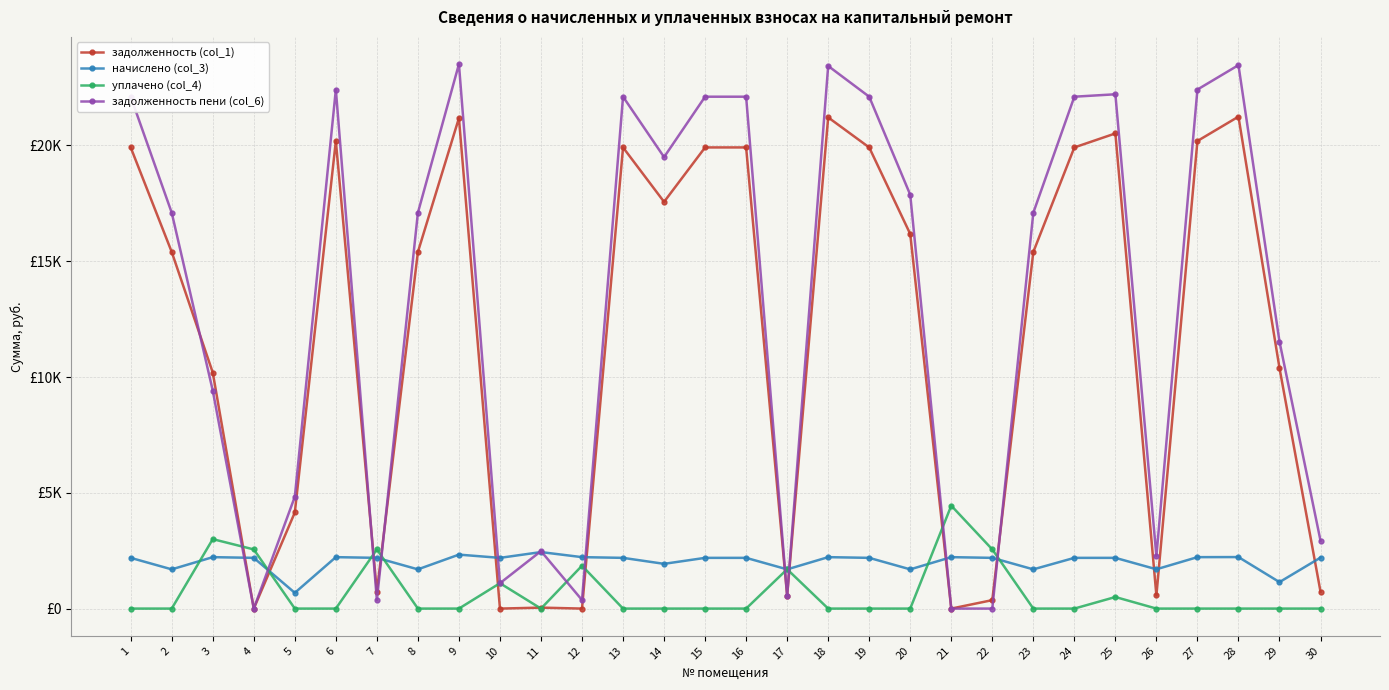

What are all the series names shown in the legend?

задолженность (col_1), начислено (col_3), уплачено (col_4), задолженность пени (col_6)